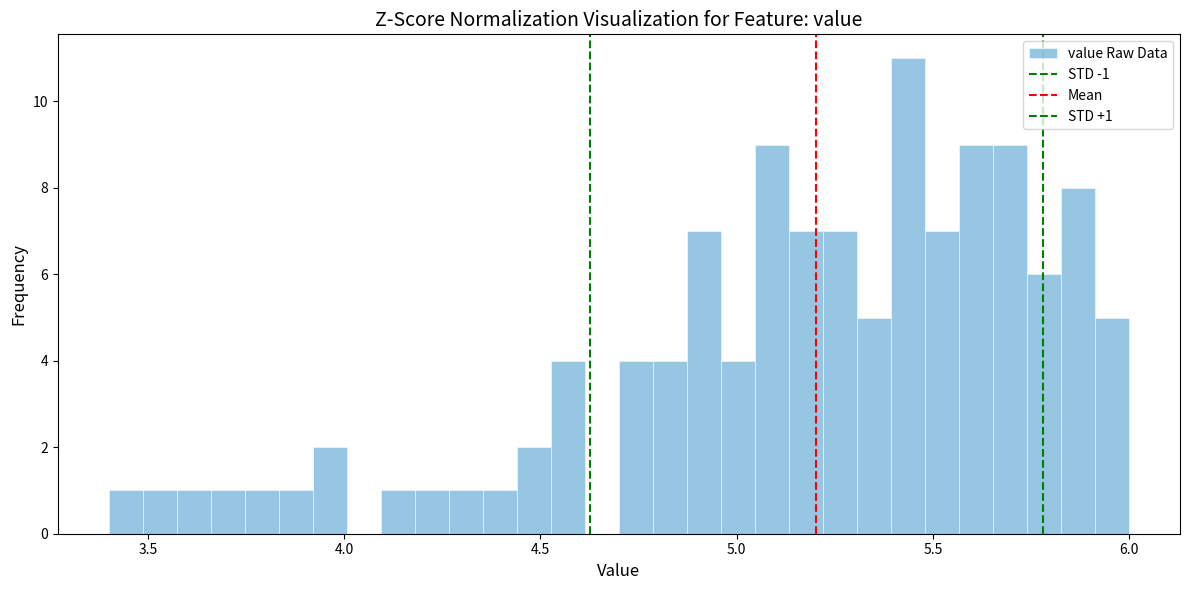

Around what value on the x-axis is the tallest bar? Give the approximate position of its centre, as read against the axis.

5.45